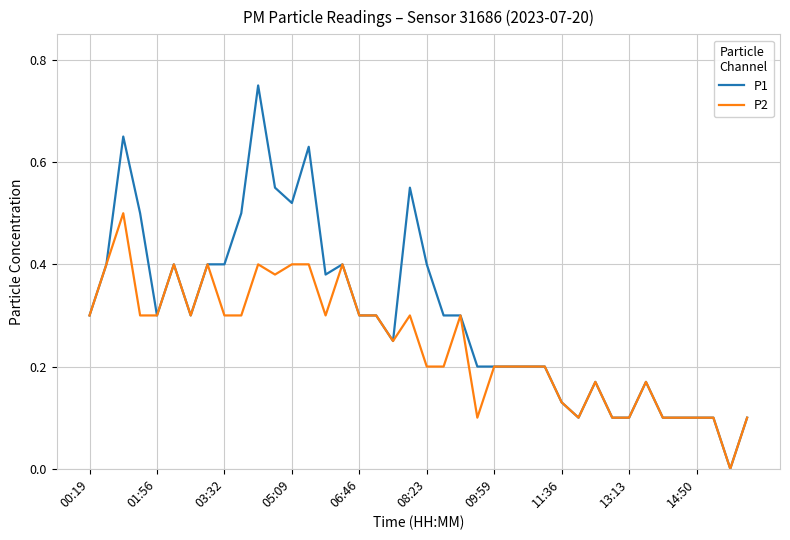

Which series has the largest total across all categories?

P1